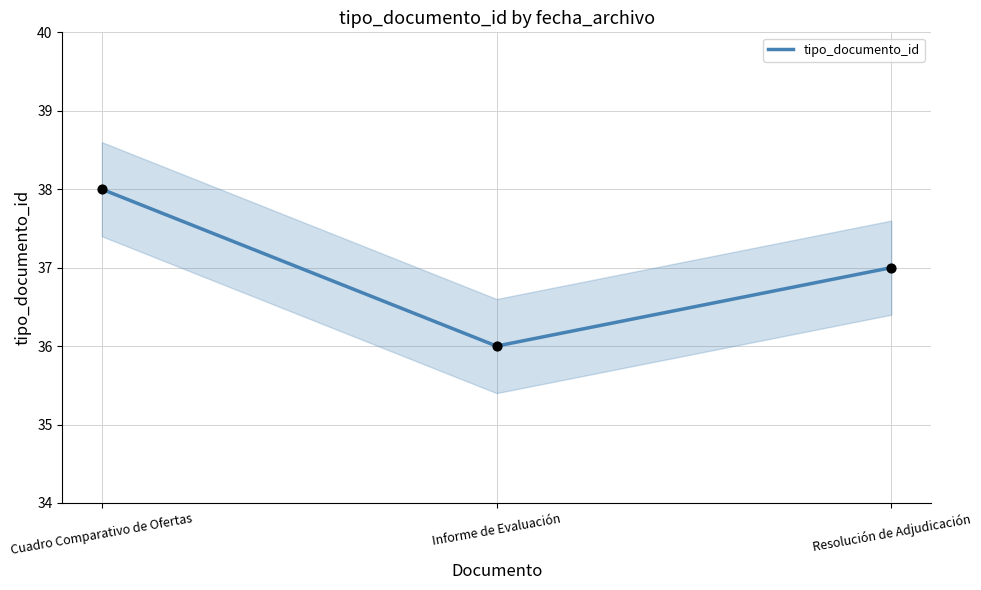

Between Cuadro Comparativo de Ofertas and Resolución de Adjudicación, which is larger?

Cuadro Comparativo de Ofertas